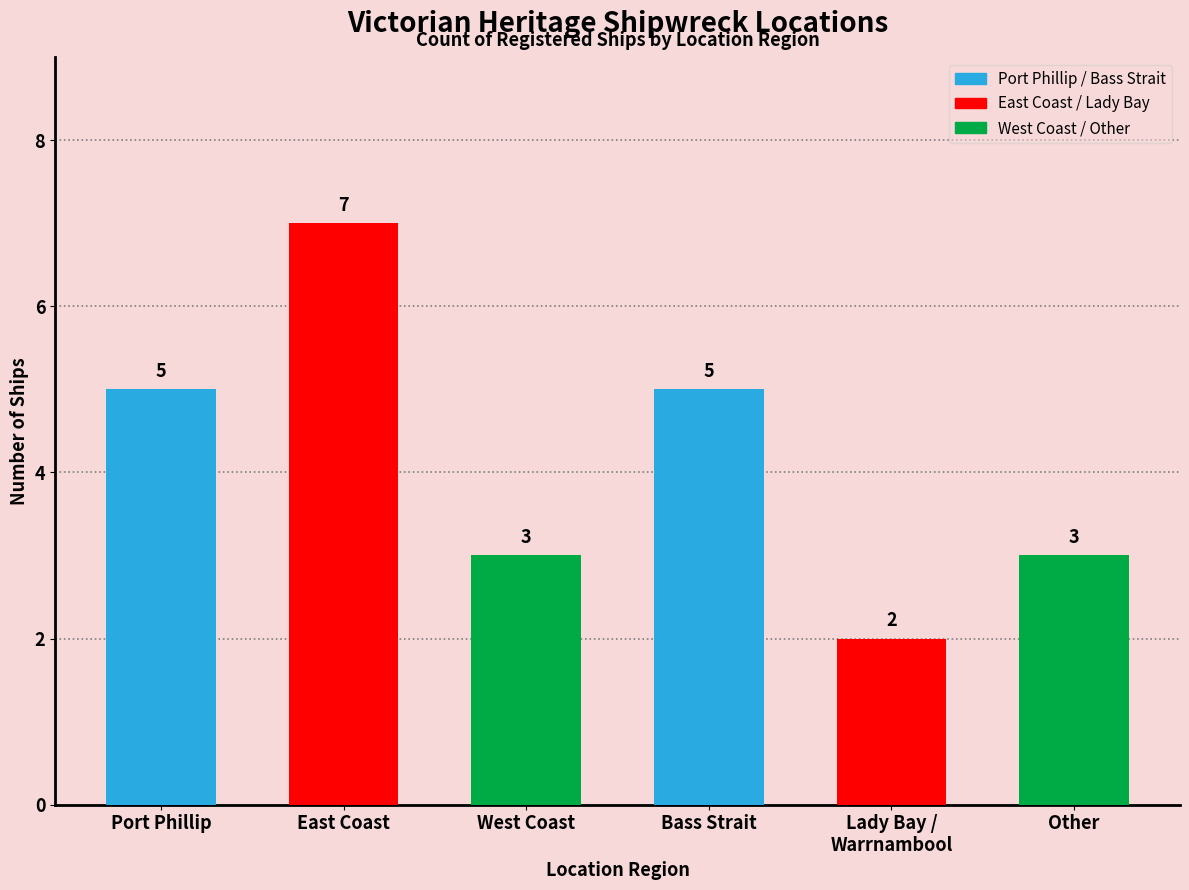

Are the bars horizontal?

No